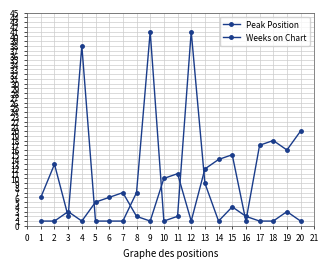

The value of Peak Position at 10 is 2. True or false?

False